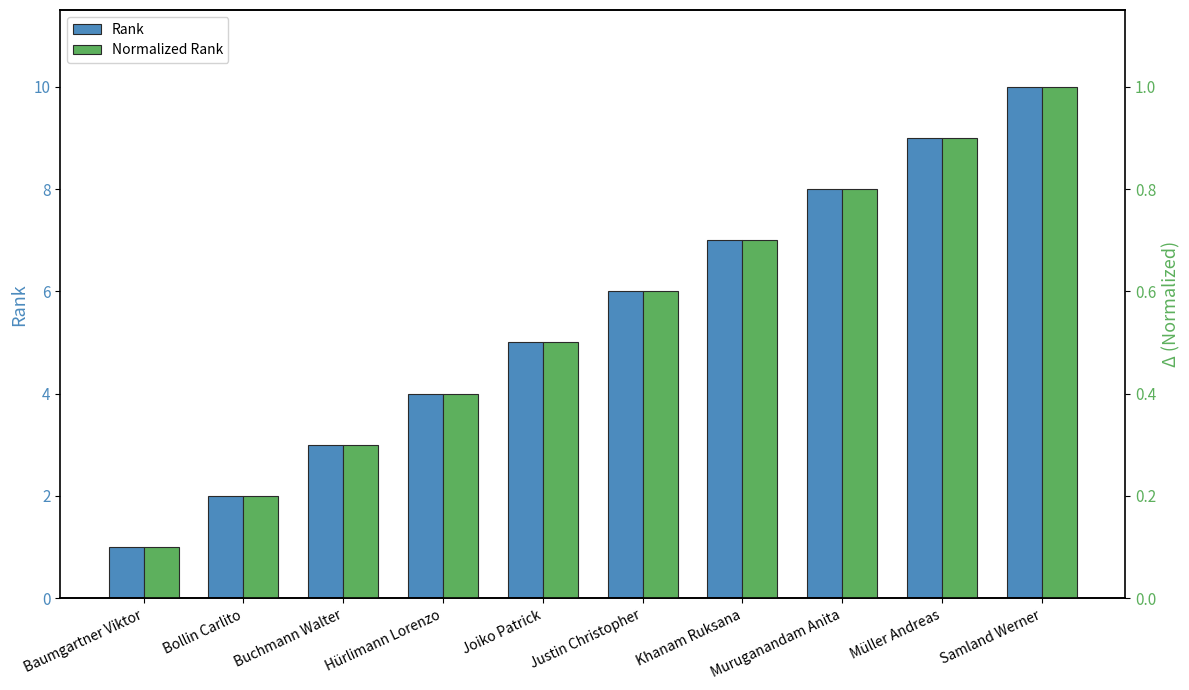

Reading right to left, list all the values displayed in this chart.

Rank: Samland Werner=10.0	Müller Andreas=9.0	Muruganandam Anita=8.0	Khanam Ruksana=7.0	Justin Christopher=6.0	Joiko Patrick=5.0	Hürlimann Lorenzo=4.0	Buchmann Walter=3.0	Bollin Carlito=2.0	Baumgartner Viktor=1.0
Normalized Rank: Samland Werner=1.0	Müller Andreas=0.9	Muruganandam Anita=0.8	Khanam Ruksana=0.7	Justin Christopher=0.6	Joiko Patrick=0.5	Hürlimann Lorenzo=0.4	Buchmann Walter=0.3	Bollin Carlito=0.2	Baumgartner Viktor=0.1